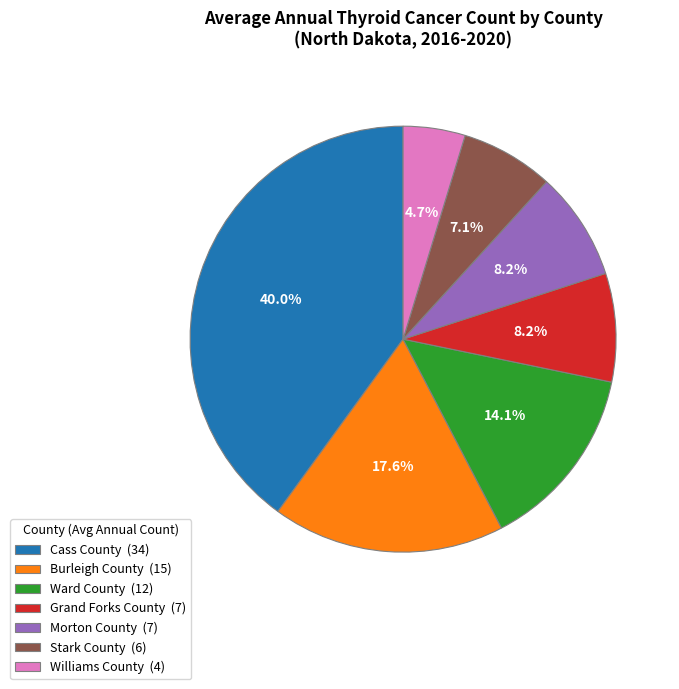

To the nearest percent, what is the average slice percentage?

14%